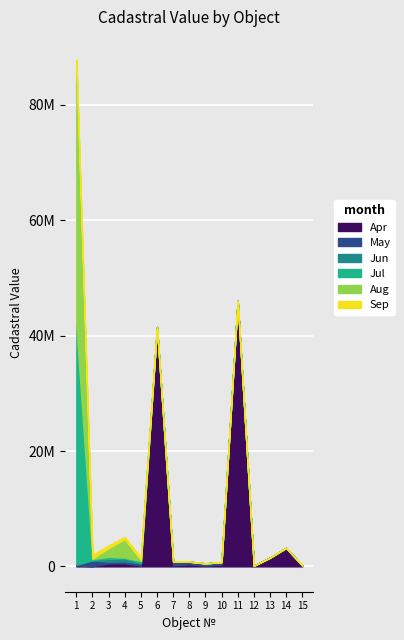

Is the value of Row 6-10 at 11 greater than the value of Row 11-15 at 6?

No